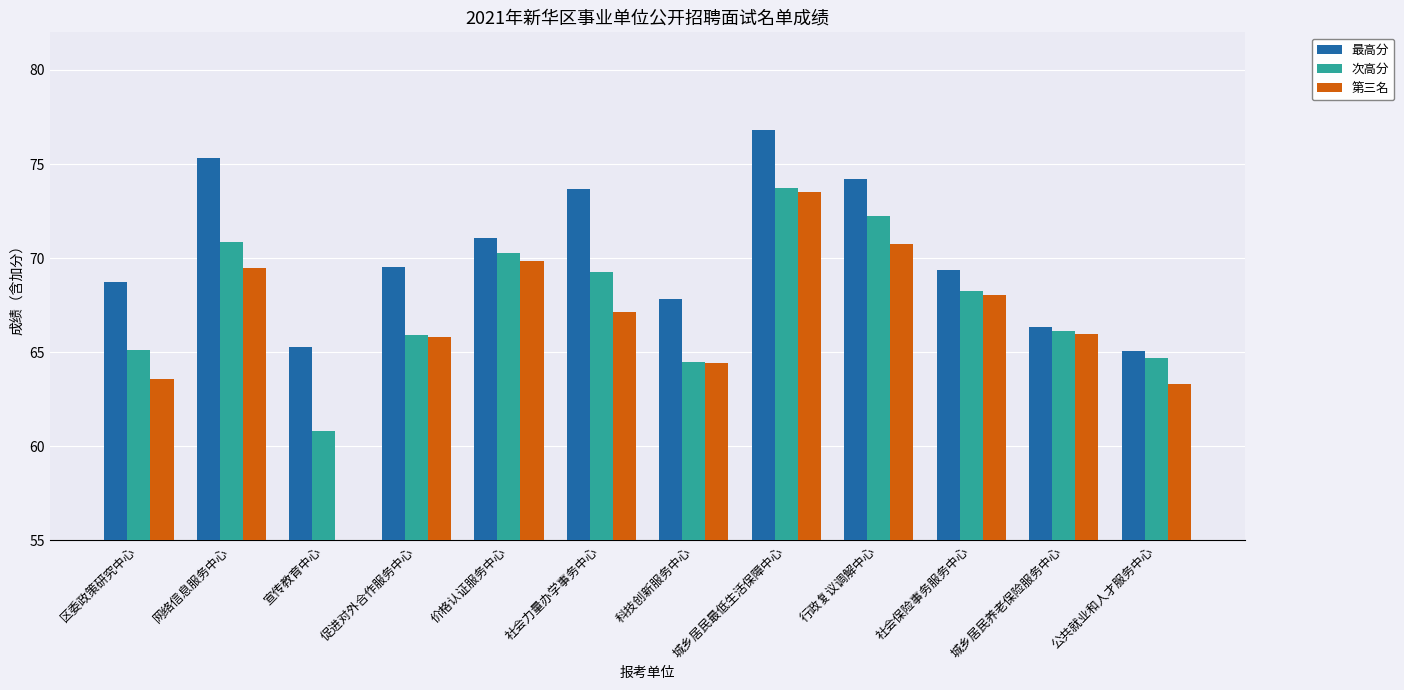

What is the sum of all 最高分 values?

843.1